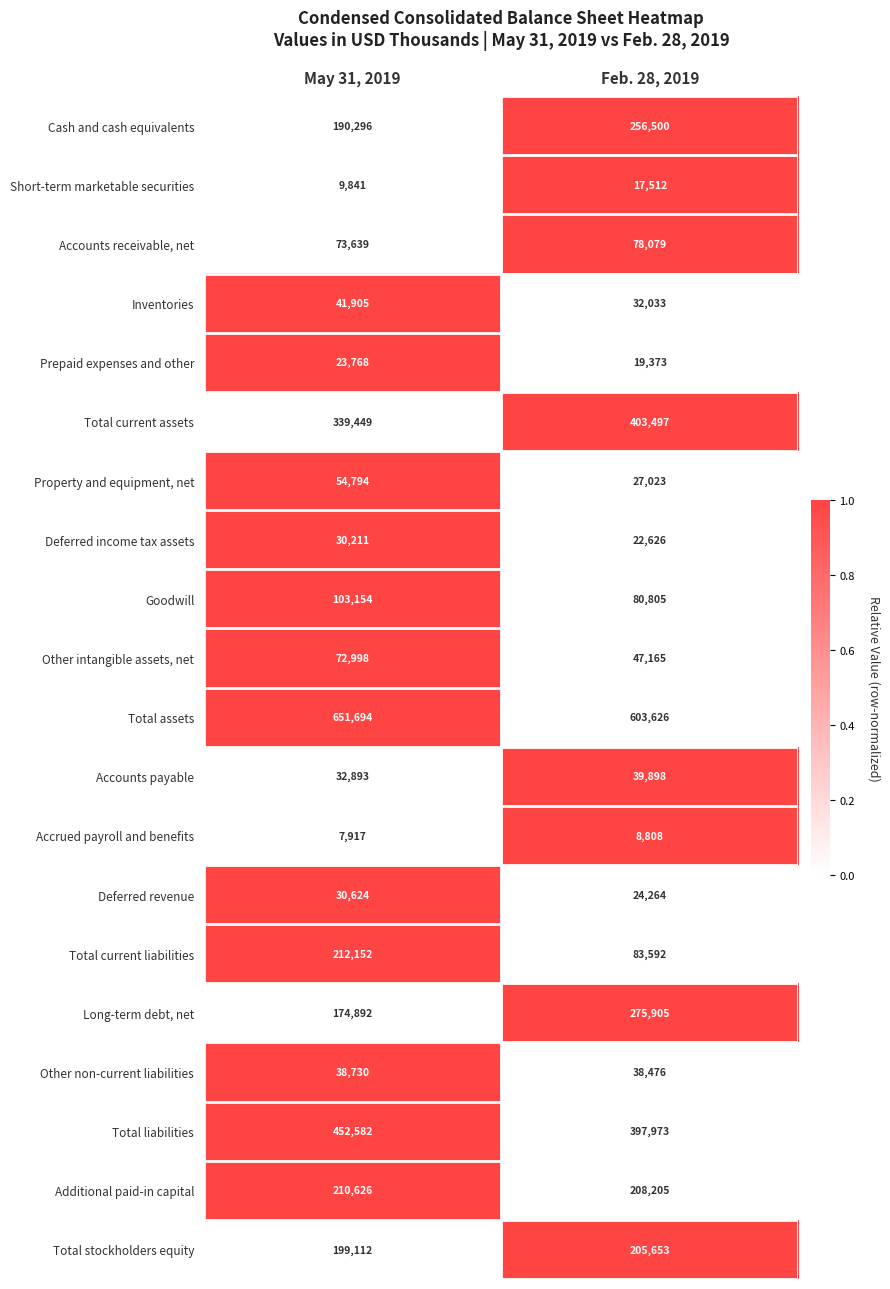

What value does the Accounts payable series have at May 31, 2019, to the nearest 50?

32900